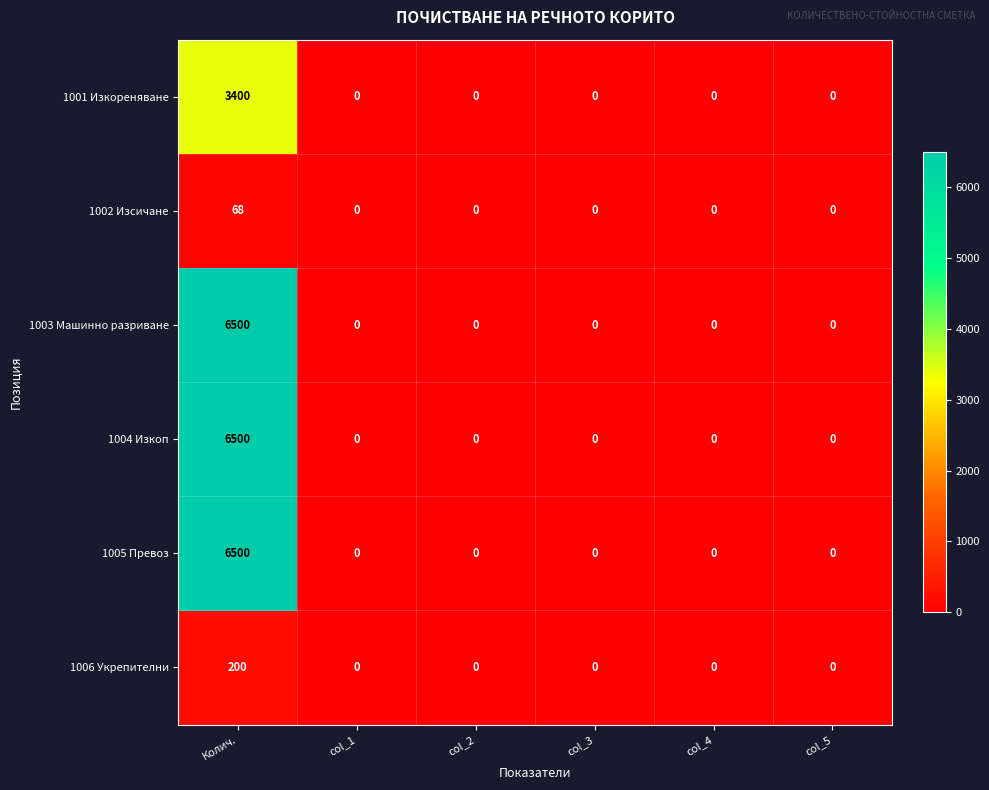

Which label corresponds to the largest value in the chart?

Колич.